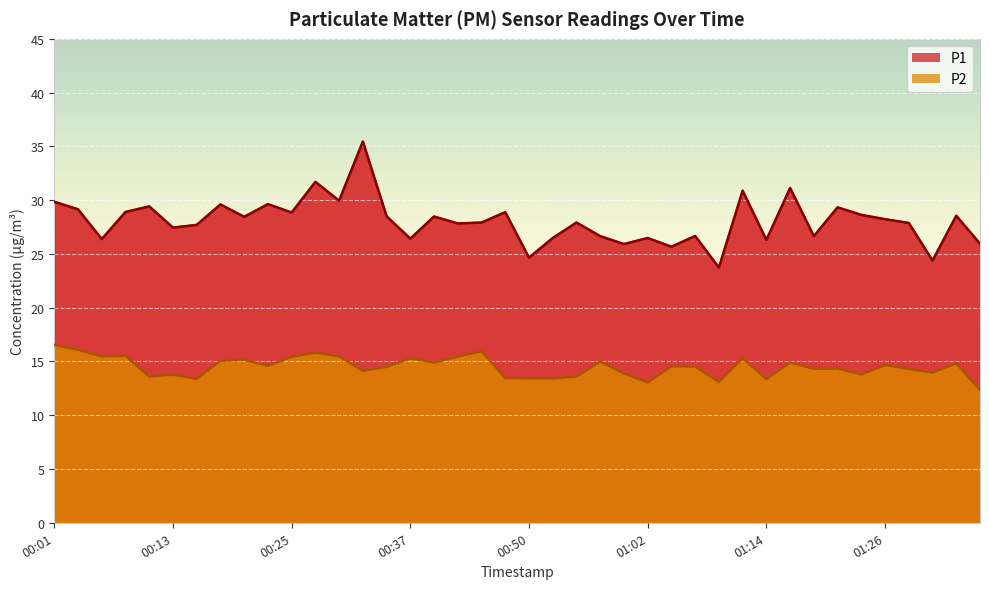

True or false: P2 has more than 1 interior local peaks.

True